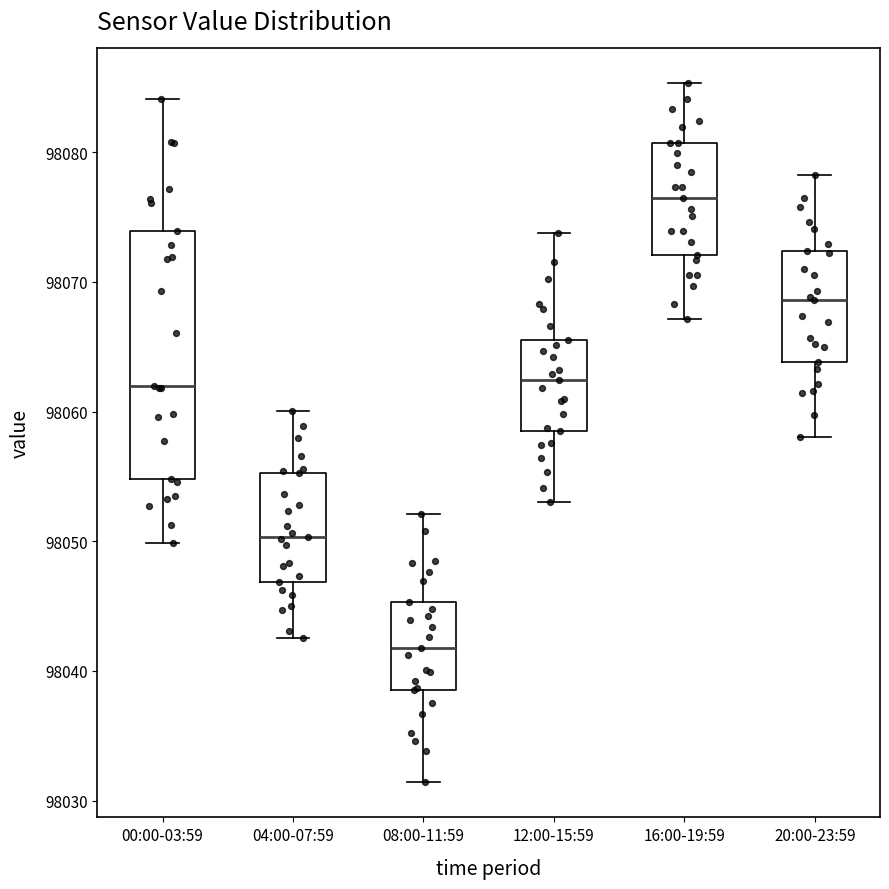

Where does the lower whisker of the box for 16:00-19:59 end on the y-axis? The values are not printed on the chart, so give them approximately, as read against the axis.

98067